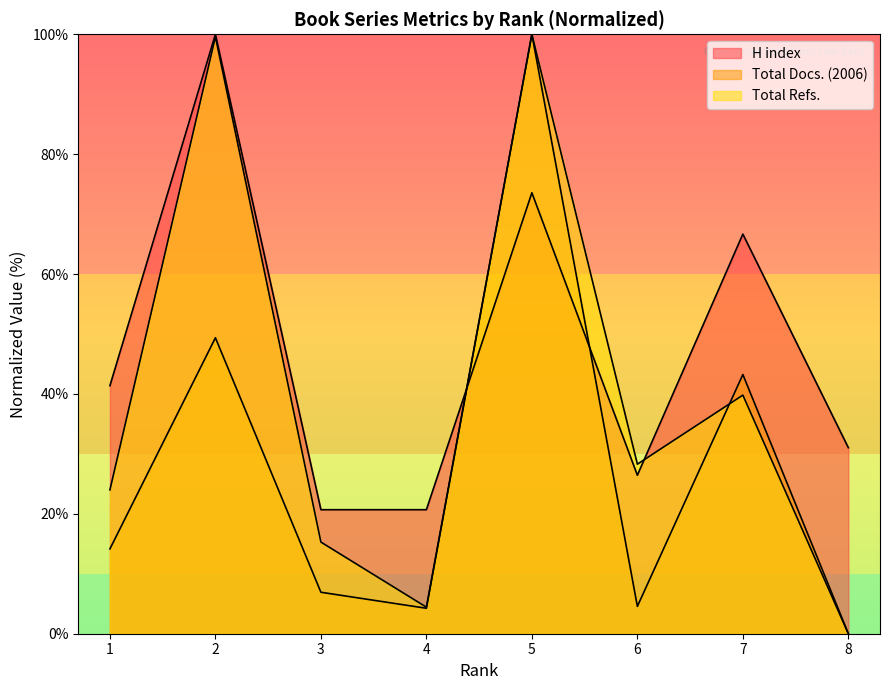

Where is Total Docs. (2006) nearest to the value 50?

2